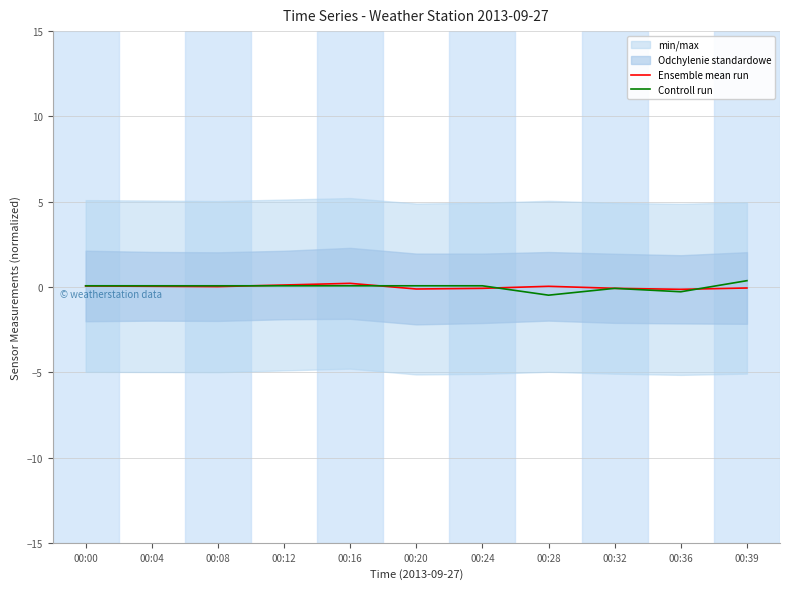

What is the difference between the second highest and second lowest values in the Controll run series?

0.3